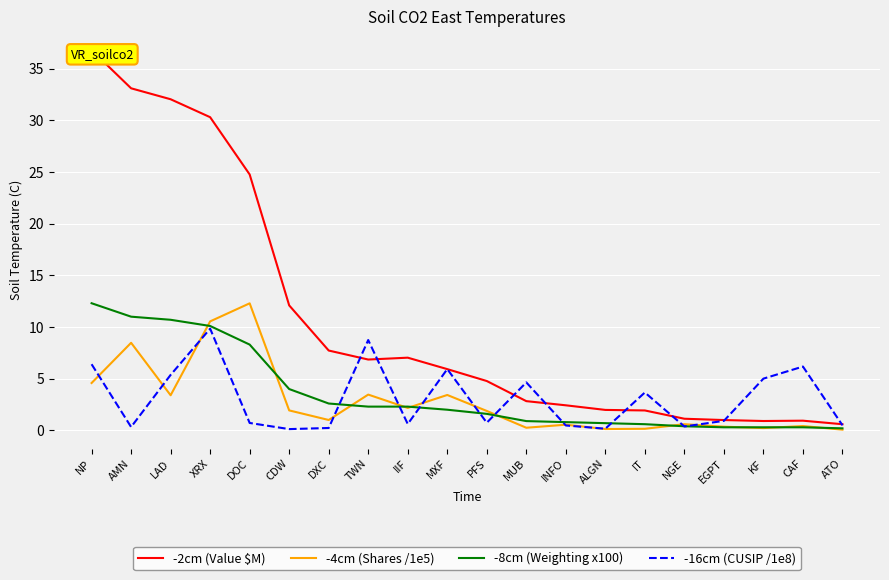

How many series are shown in this chart?

4